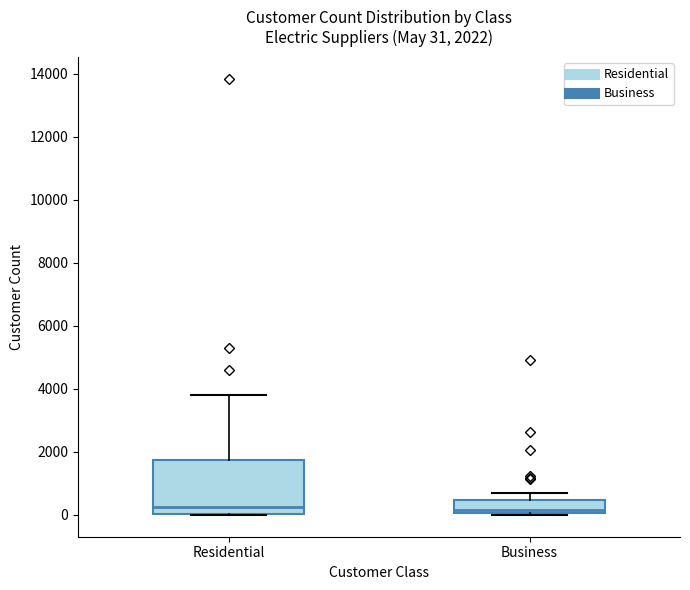

Which box is the tallest, from its lower edge to its upper edge?

Residential